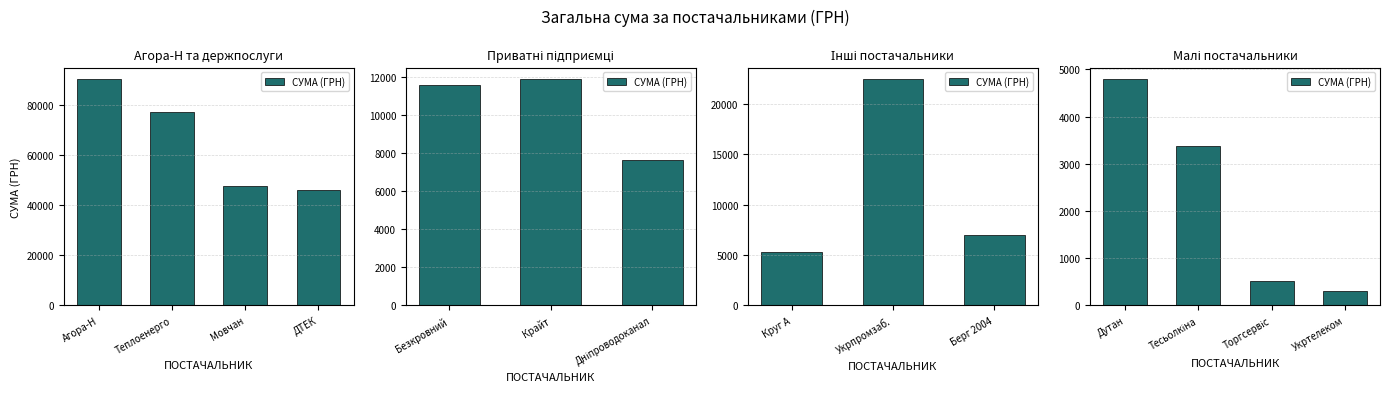

List the labels in order of value, largest first.

Дутан, Тесьолкіна, Торгсервіс, Укртелеком